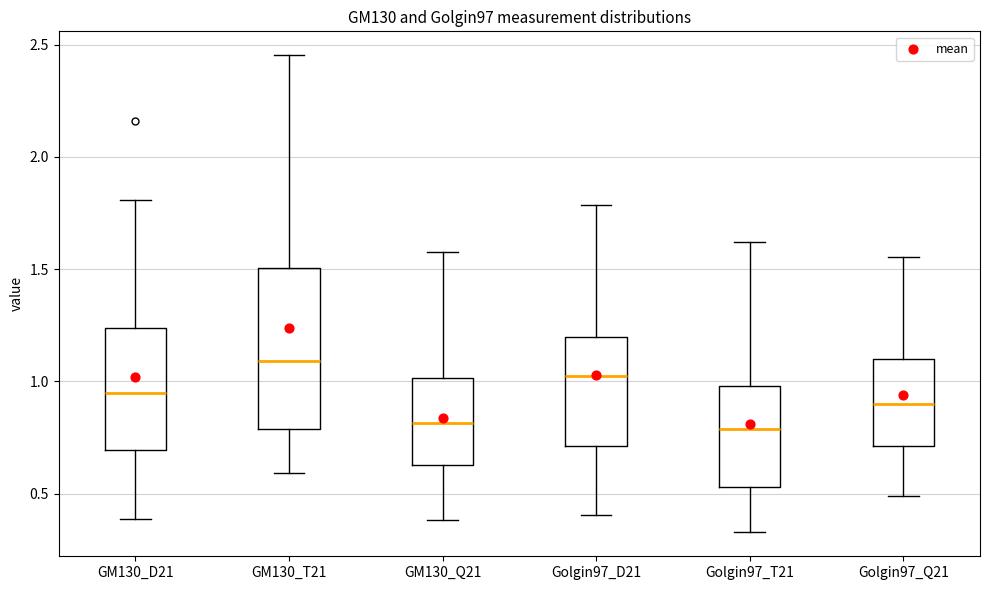

Reading left to right, transcribe this box plot: for each box, give where its median line is, the range the box spans, and where its two whiskers end, as read against the y-axis. The values are not printed on the chart, so give them approximately, as read against the axis.

GM130_D21: median 0.95, box 0.70 to 1.25, whiskers 0.40 to 1.80
GM130_T21: median 1.10, box 0.80 to 1.50, whiskers 0.60 to 2.45
GM130_Q21: median 0.80, box 0.65 to 1.00, whiskers 0.40 to 1.60
Golgin97_D21: median 1.05, box 0.70 to 1.20, whiskers 0.40 to 1.80
Golgin97_T21: median 0.80, box 0.55 to 1.00, whiskers 0.35 to 1.60
Golgin97_Q21: median 0.90, box 0.70 to 1.10, whiskers 0.50 to 1.55